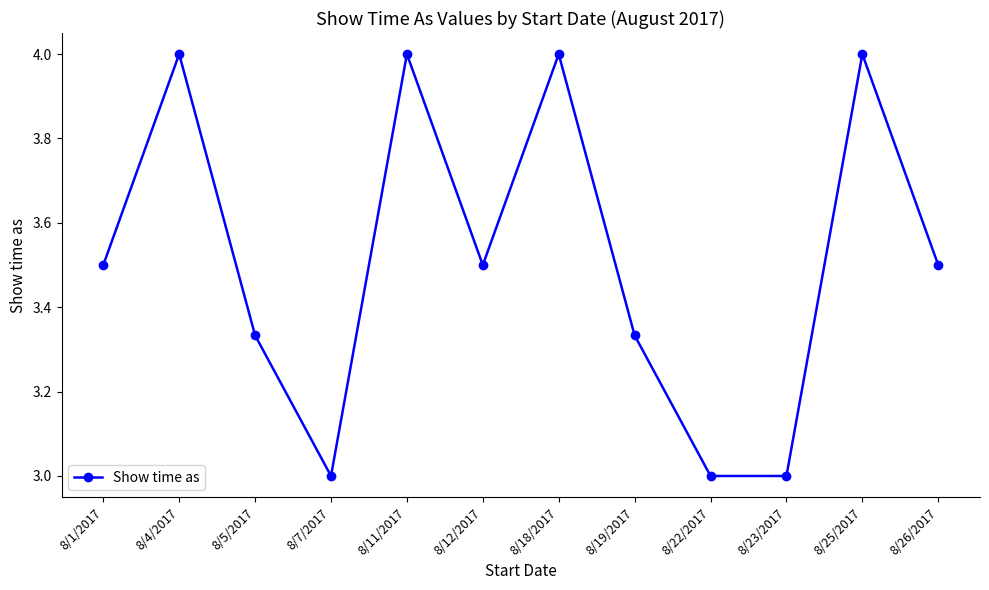

What is the value of the 11th point from the left?

4.0